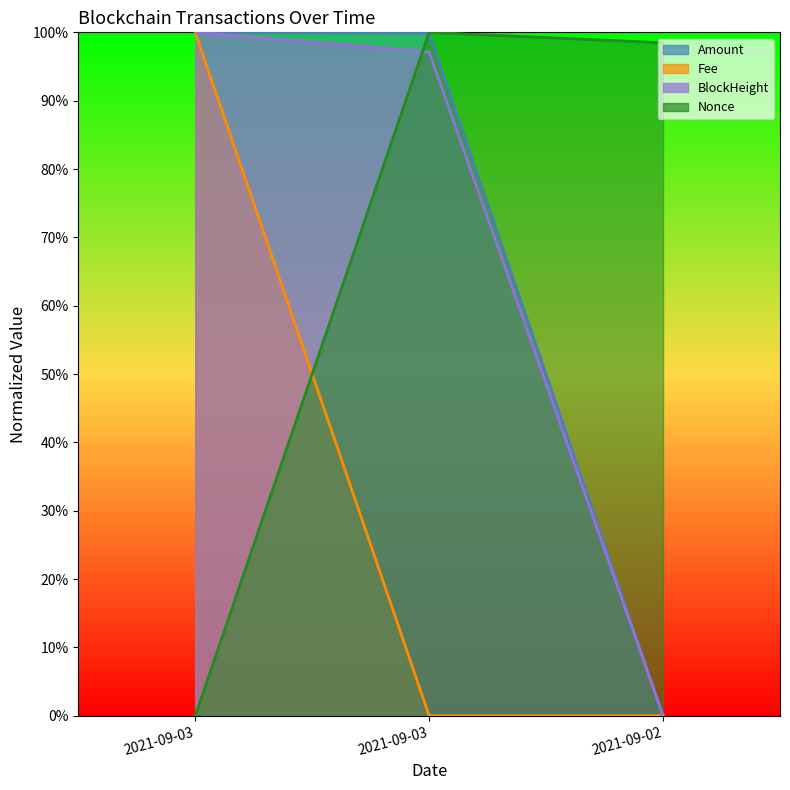

Which series changed the most between 2021-09-03 and 2021-09-02?

Amount